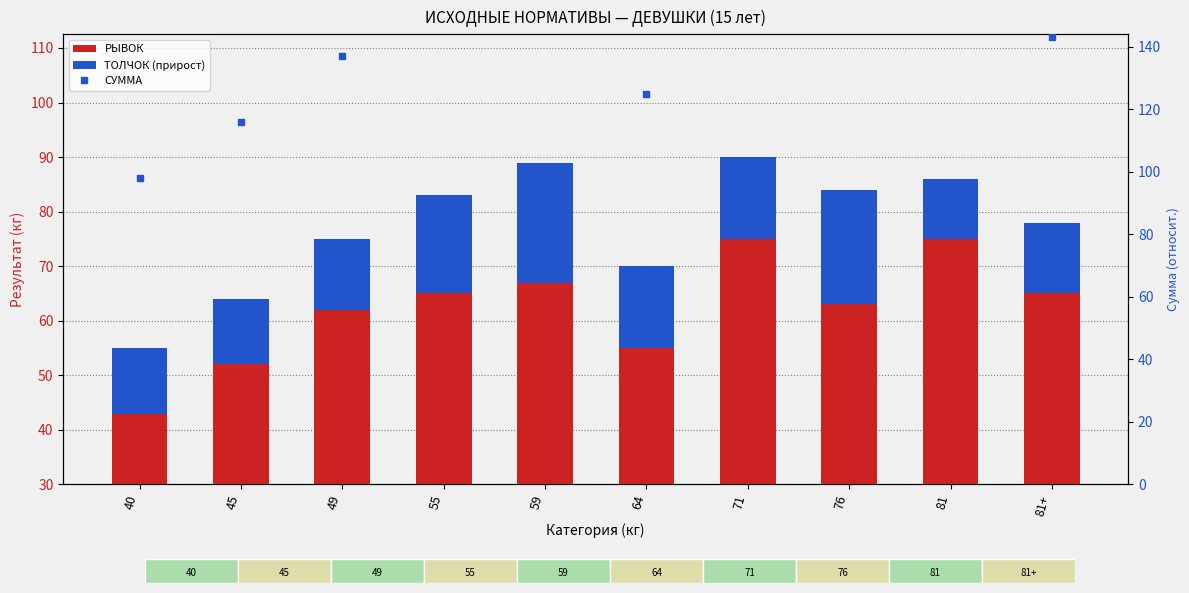

What is the sum of the СУММА values at 71 and 81+?

308